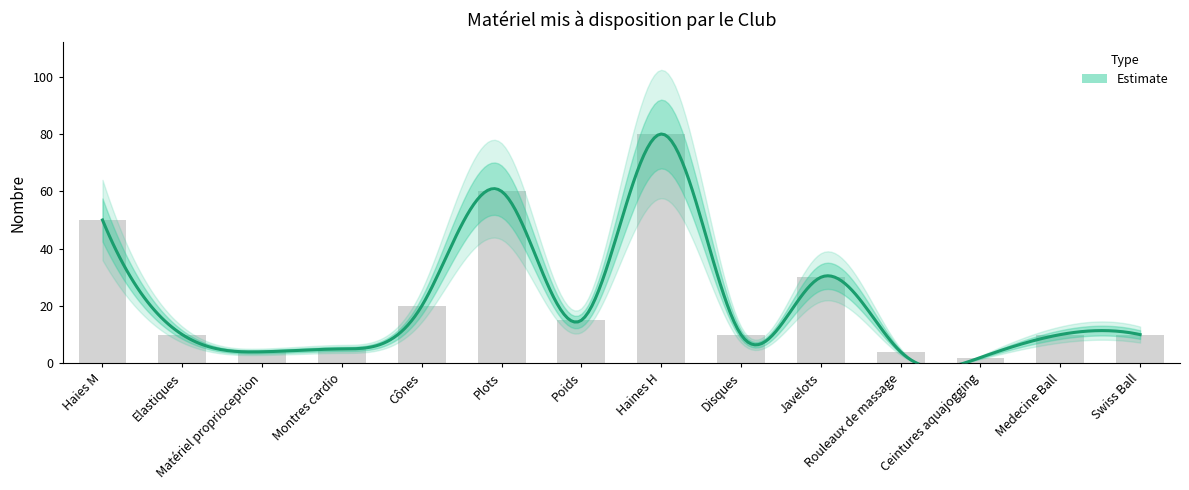

Reading left to right, what are all the values shown in this chart?

50	10	4	5	20	60	15	80	10	30	4	2	10	10